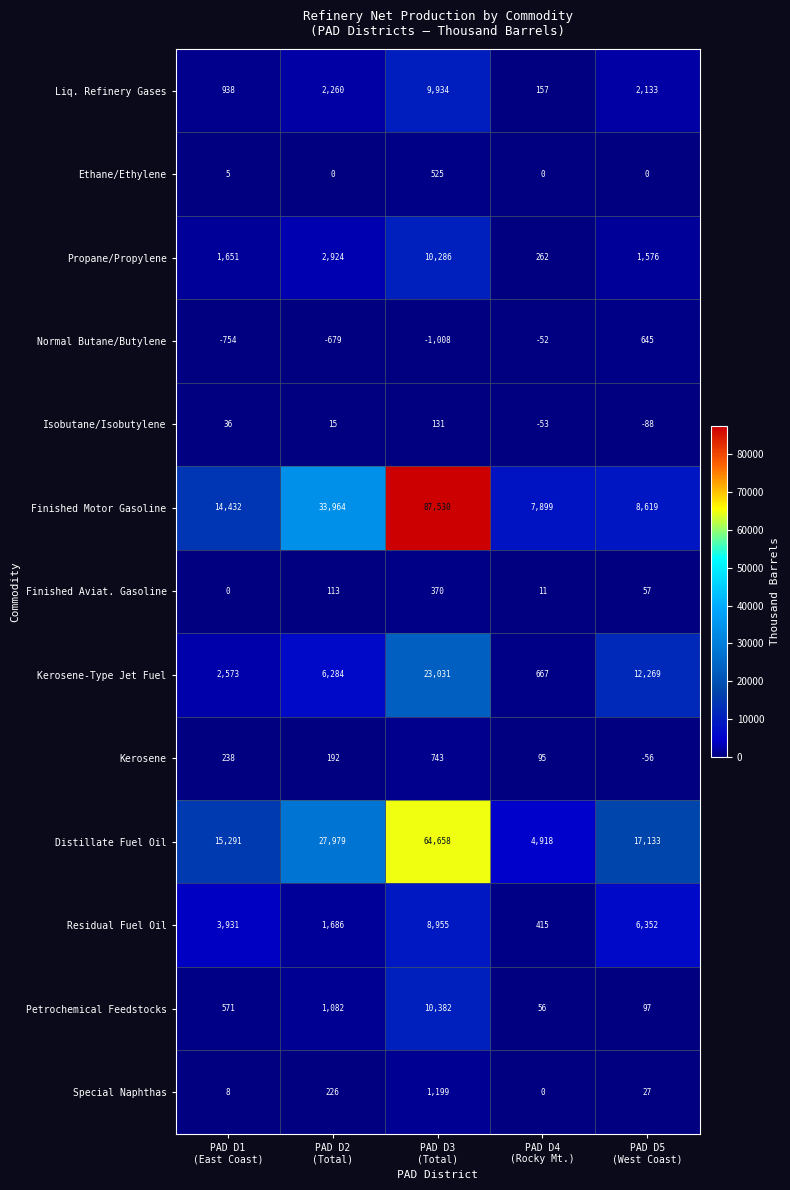

What is the maximum value for Kerosene?

743